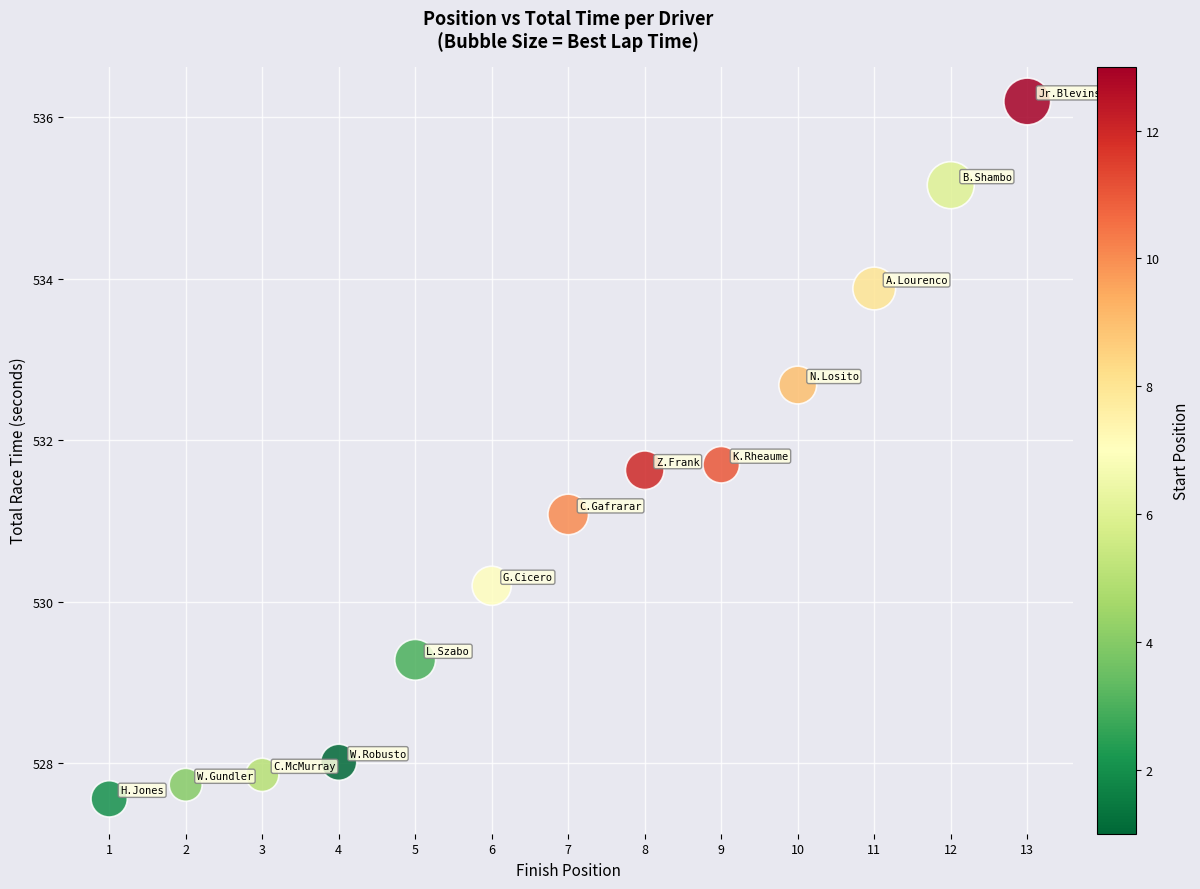

What is the range of Y values (max minus min)?

8.6